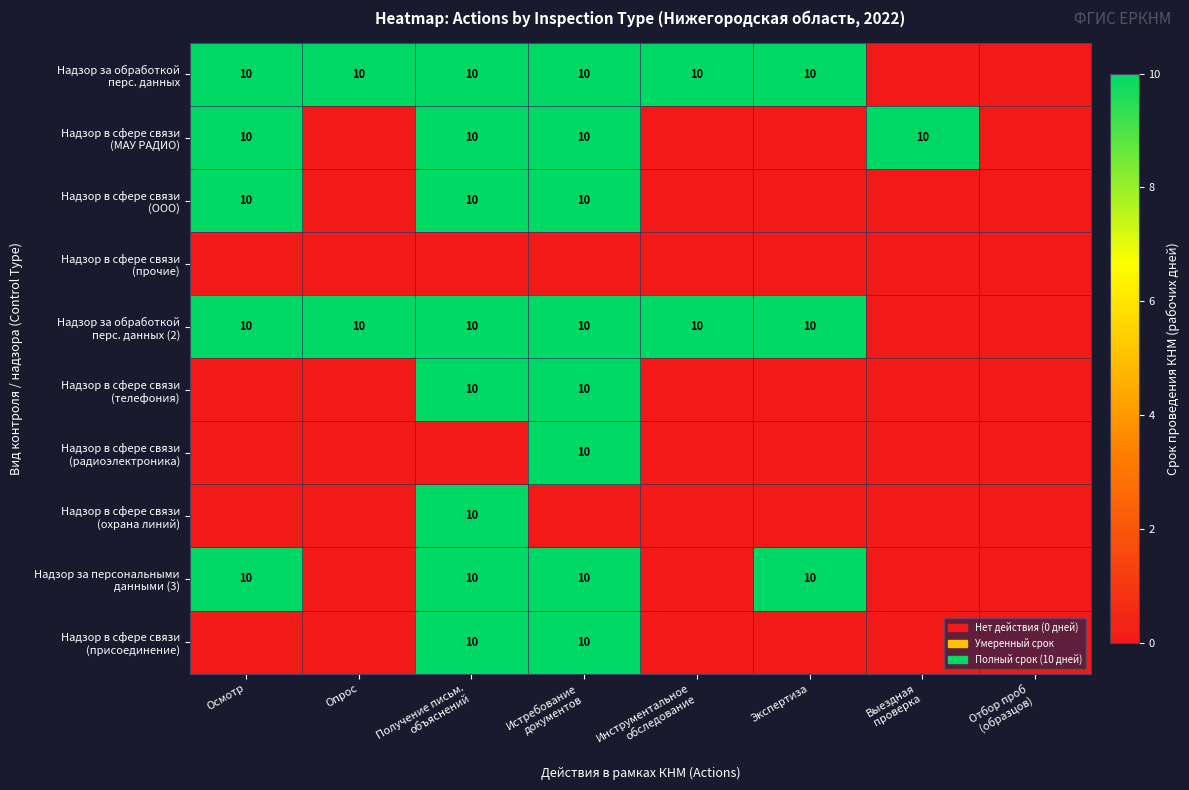

How many values in Надзор за персональными данными (3) are above zero?

4